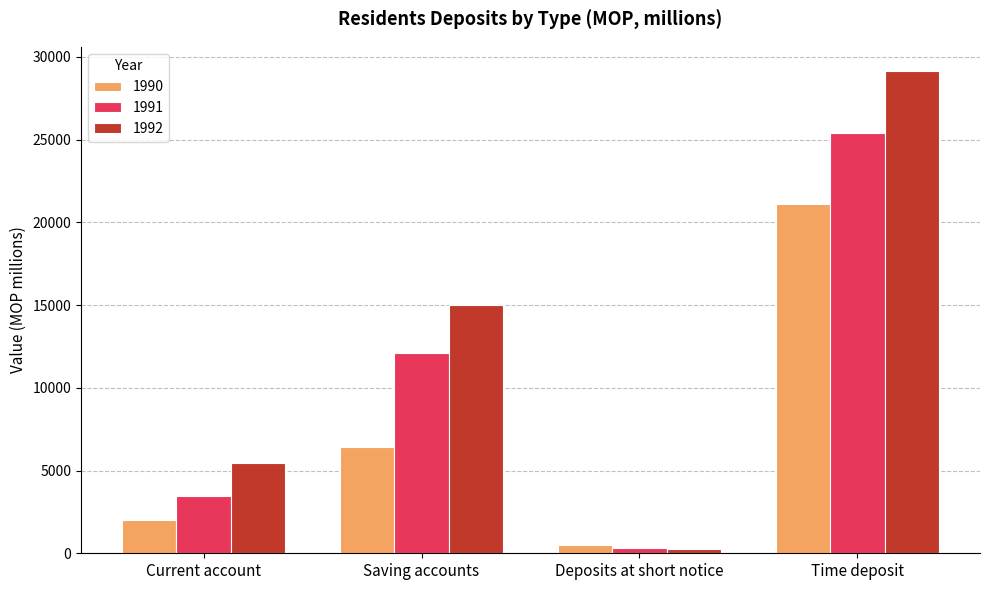

Which series has the widest spread of values?

1992